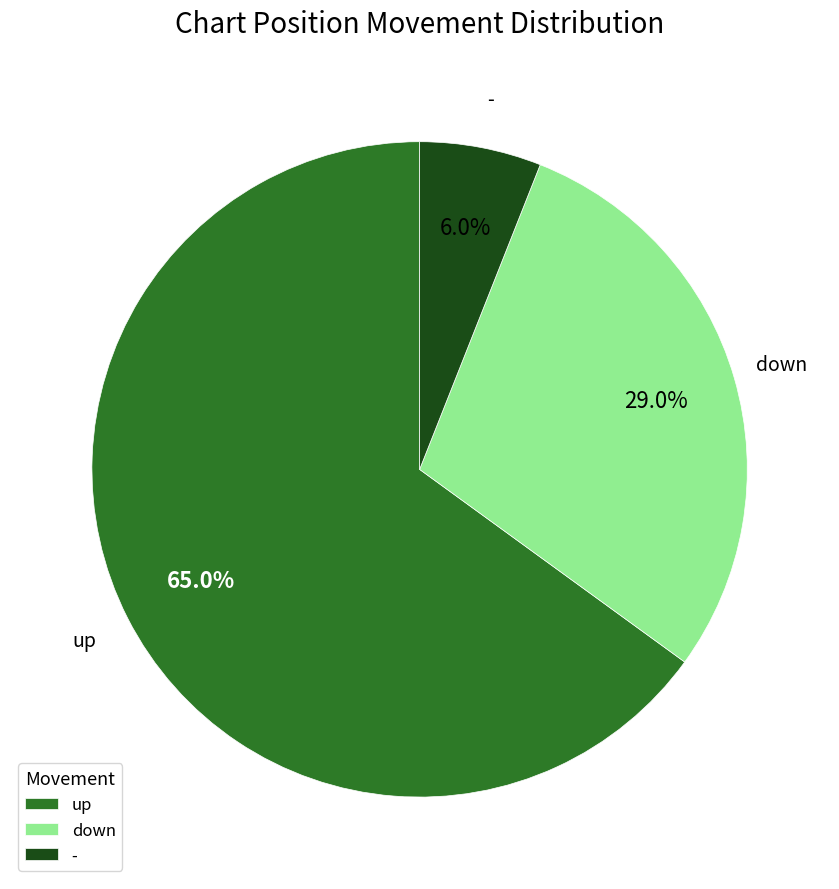

True or false: - accounts for 1% of the total.

False